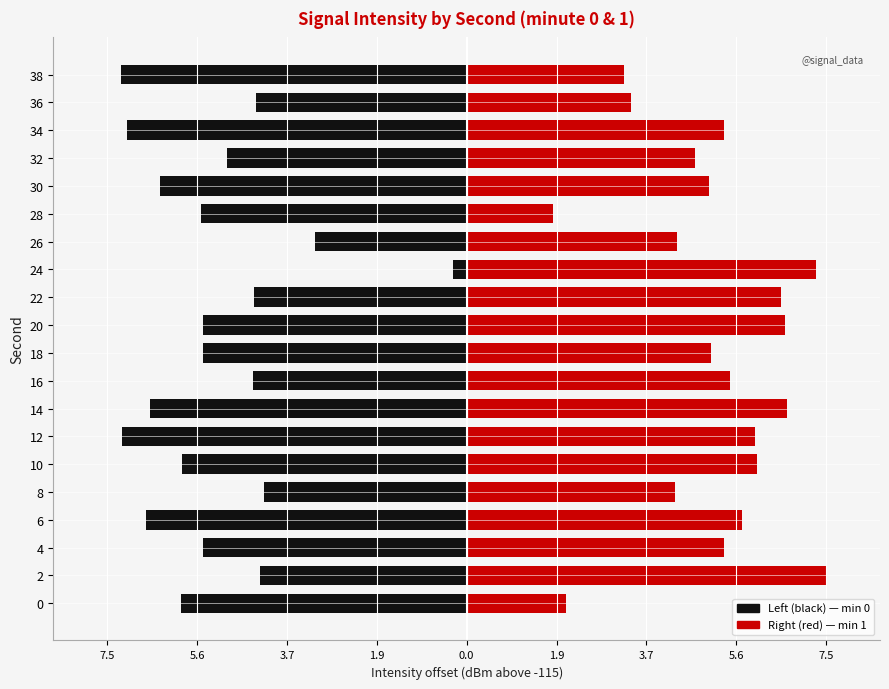

How many bars are there in each group?

2